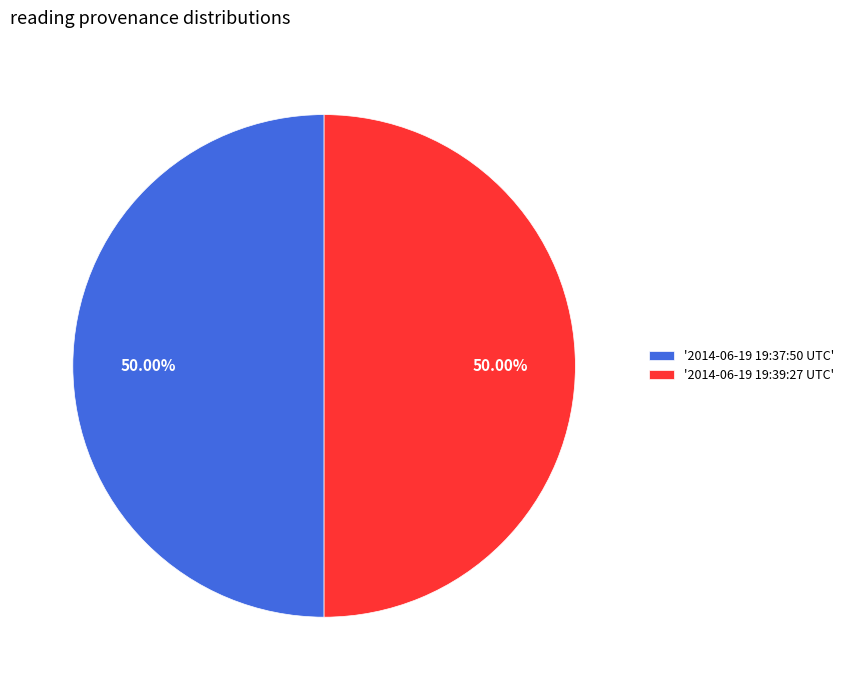

What is the ratio of the value at '2014-06-19 19:37:50 UTC' to the value at '2014-06-19 19:39:27 UTC'?

1.0